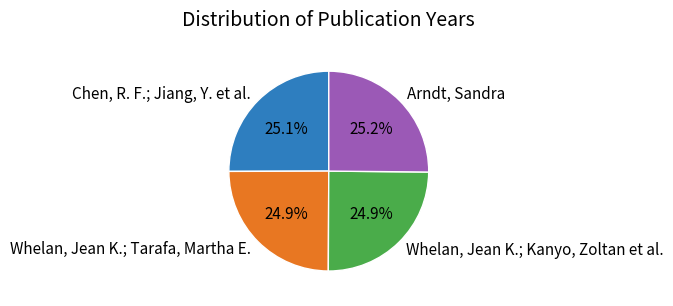

Combined, do Whelan, Jean K.; Kanyo, Zoltan et al. and Whelan, Jean K.; Tarafa, Martha E. account for over 50%?

No